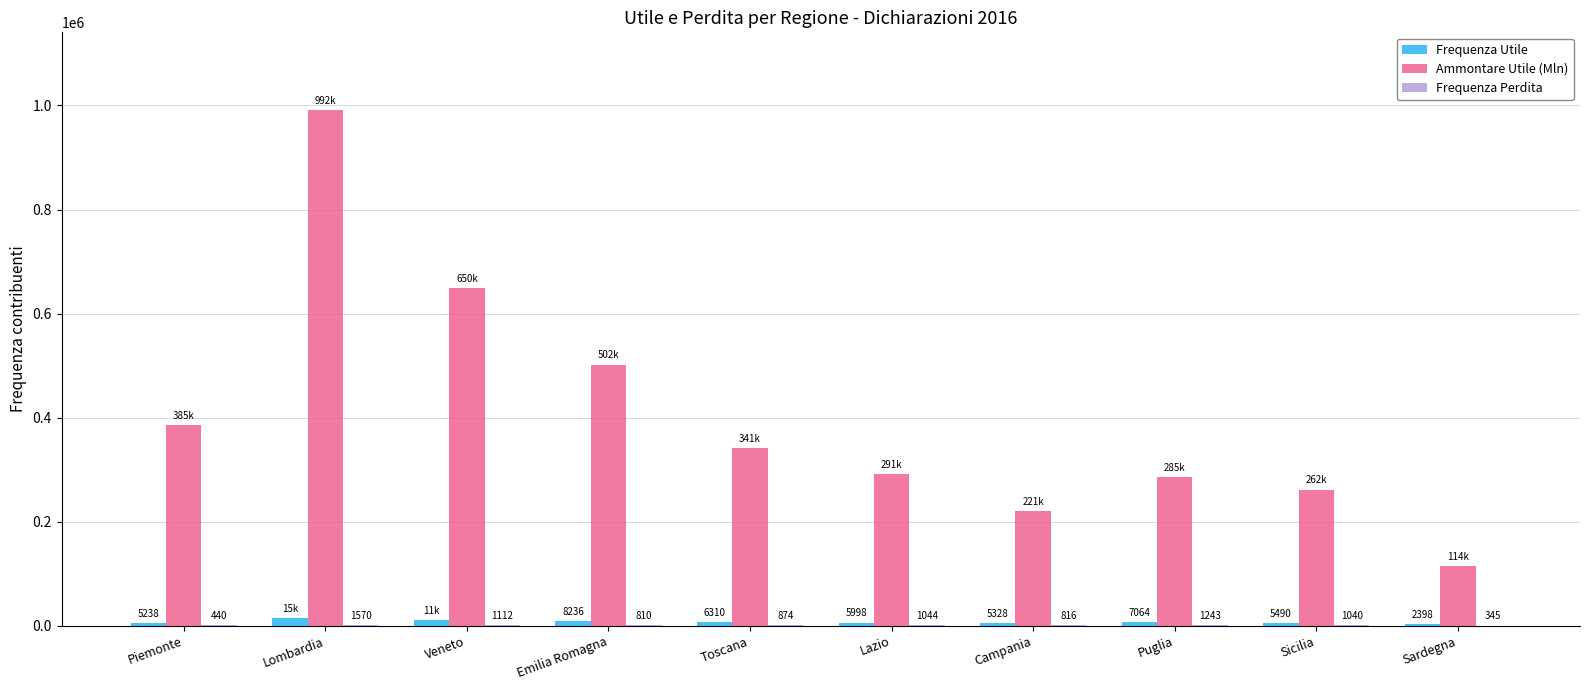

What is the sum of the Frequenza Utile values at Piemonte and Puglia?

12302